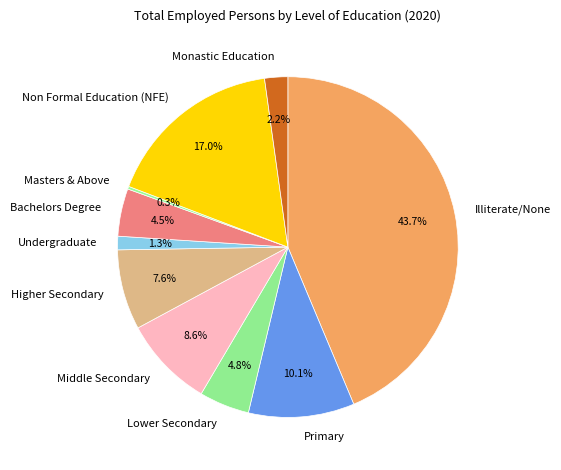

Is there any slice that represents more than half of the pie?

No